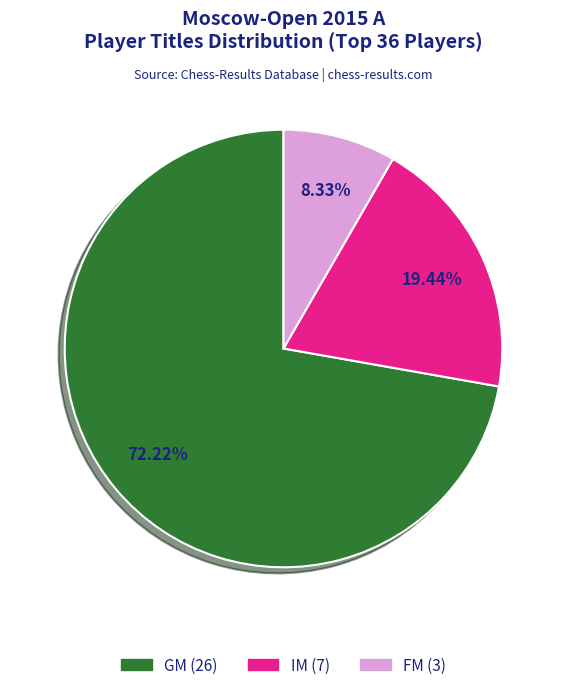

True or false: FM accounts for 16% of the total.

False